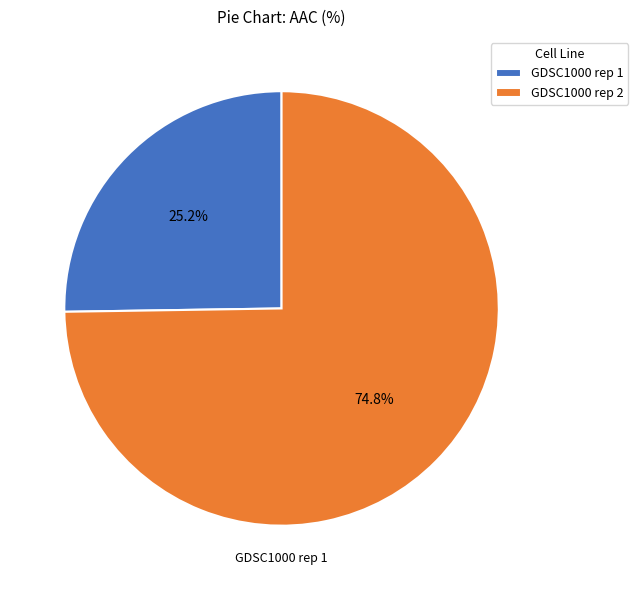

To the nearest percent, what is the average slice percentage?

50%